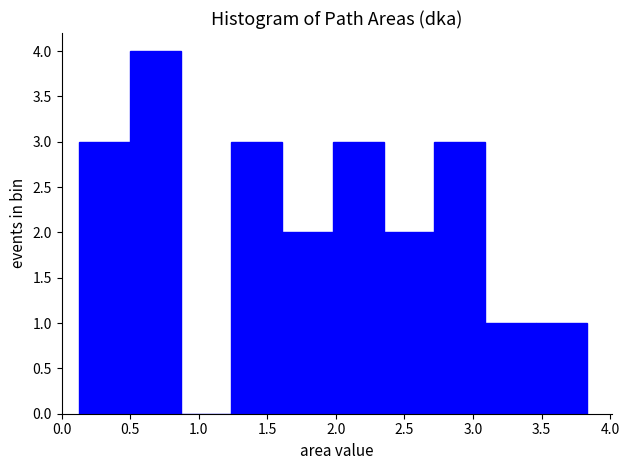

Reading left to right, transcribe this chart: for each bar, give the range it covers on the x-axis and its height. Neither the bar edges nor the heights are printed on the chart, so give them approximately, as read against the axes.

0.15 to 0.50: 3
0.50 to 0.85: 4
0.85 to 1.25: 0
1.25 to 1.60: 3
1.60 to 2.00: 2
2.00 to 2.35: 3
2.35 to 2.70: 2
2.70 to 3.10: 3
3.10 to 3.45: 1
3.45 to 3.85: 1